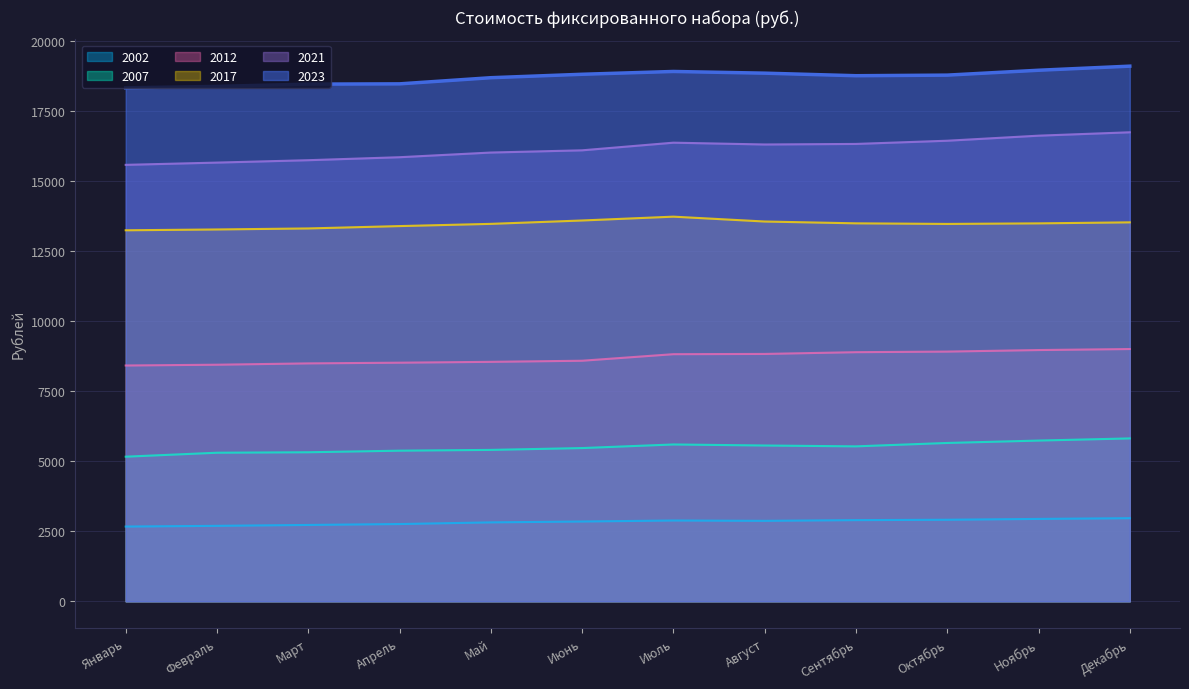

Which series has the largest range (max minus min)?

2021